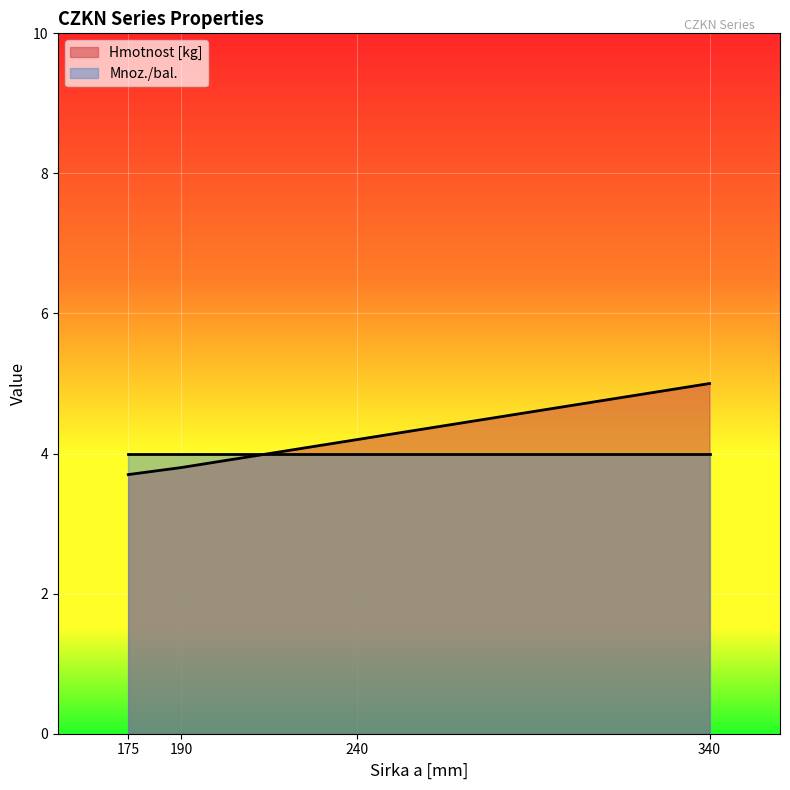

Which has a higher value, 175 or 240?

240